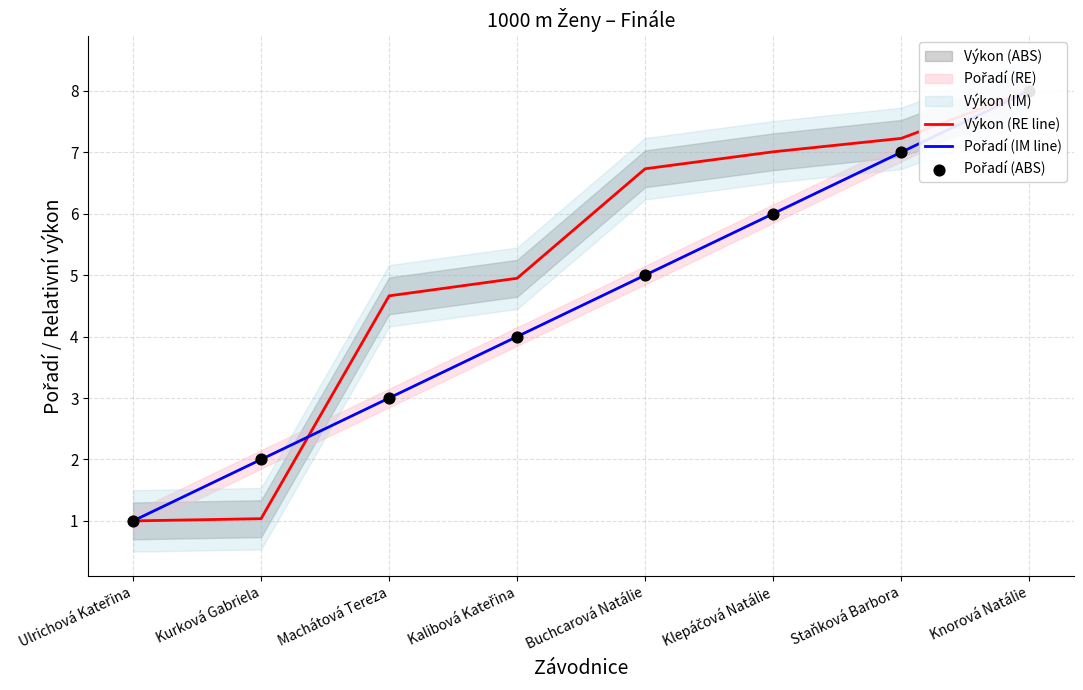

At which category is the sum across all series the highest?

Knorová Natálie